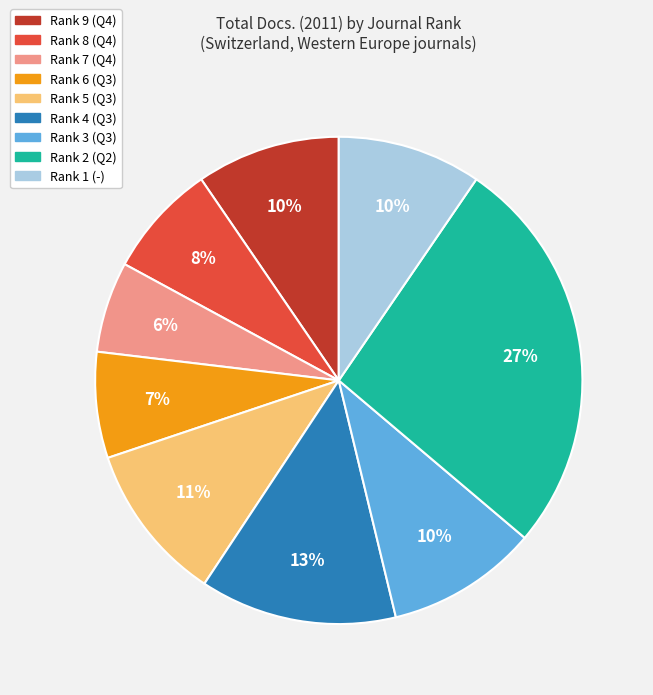

What is the smallest slice in the pie chart?

Rank 7 (Q4)